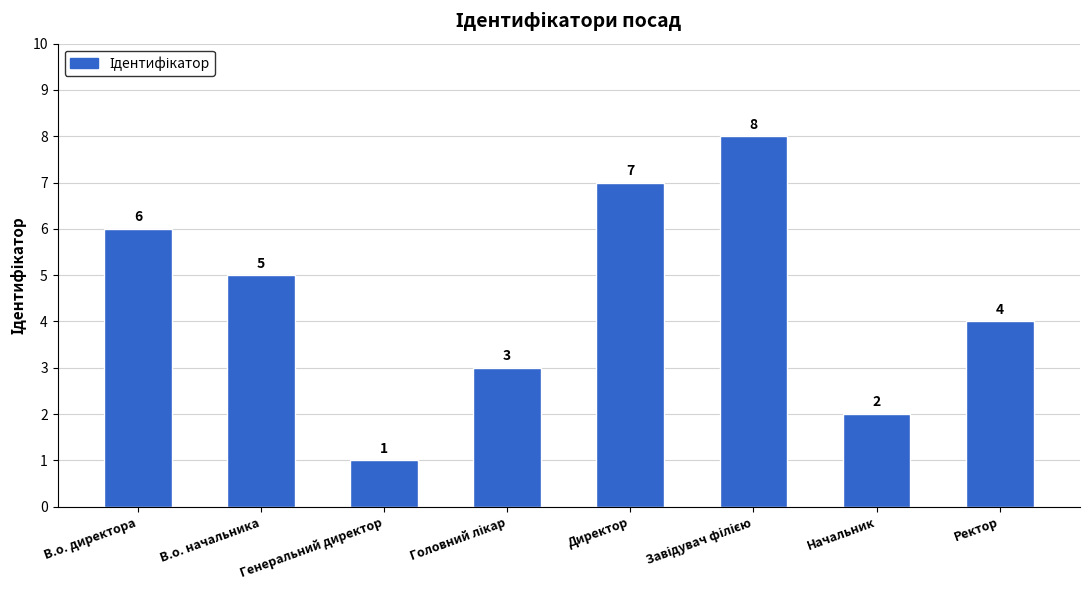

True or false: the data shows 7 at Директор.

True